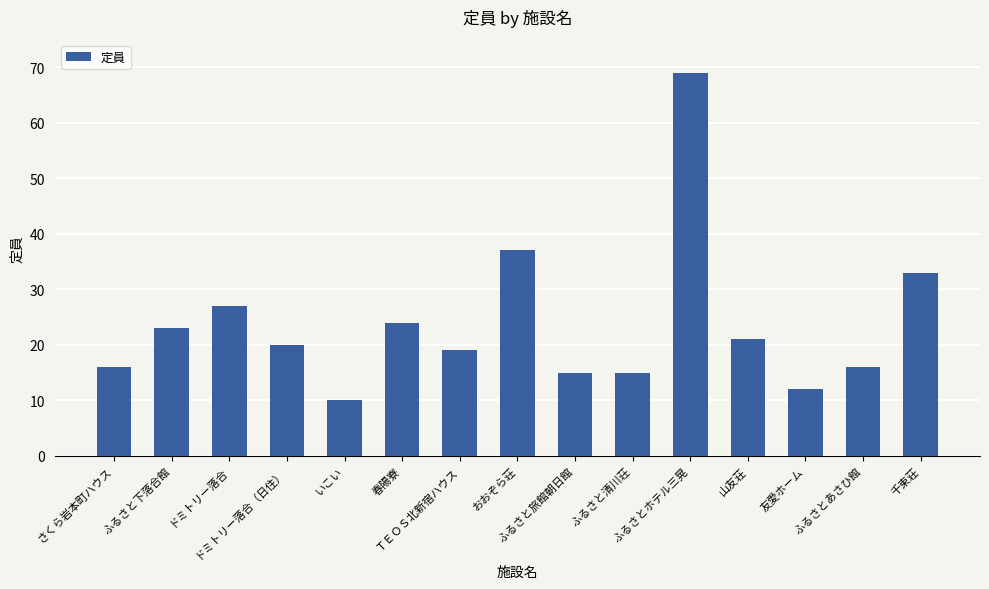

What is the ratio of the value at 千束荘 to the value at おおぞら荘?

0.9